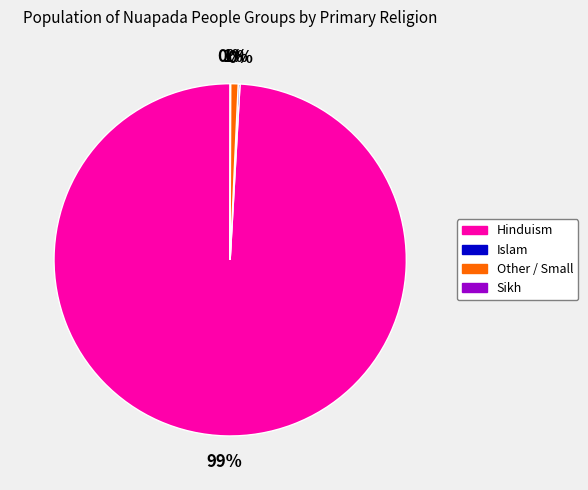

To the nearest percent, what percentage of the pie is Hinduism?

99%